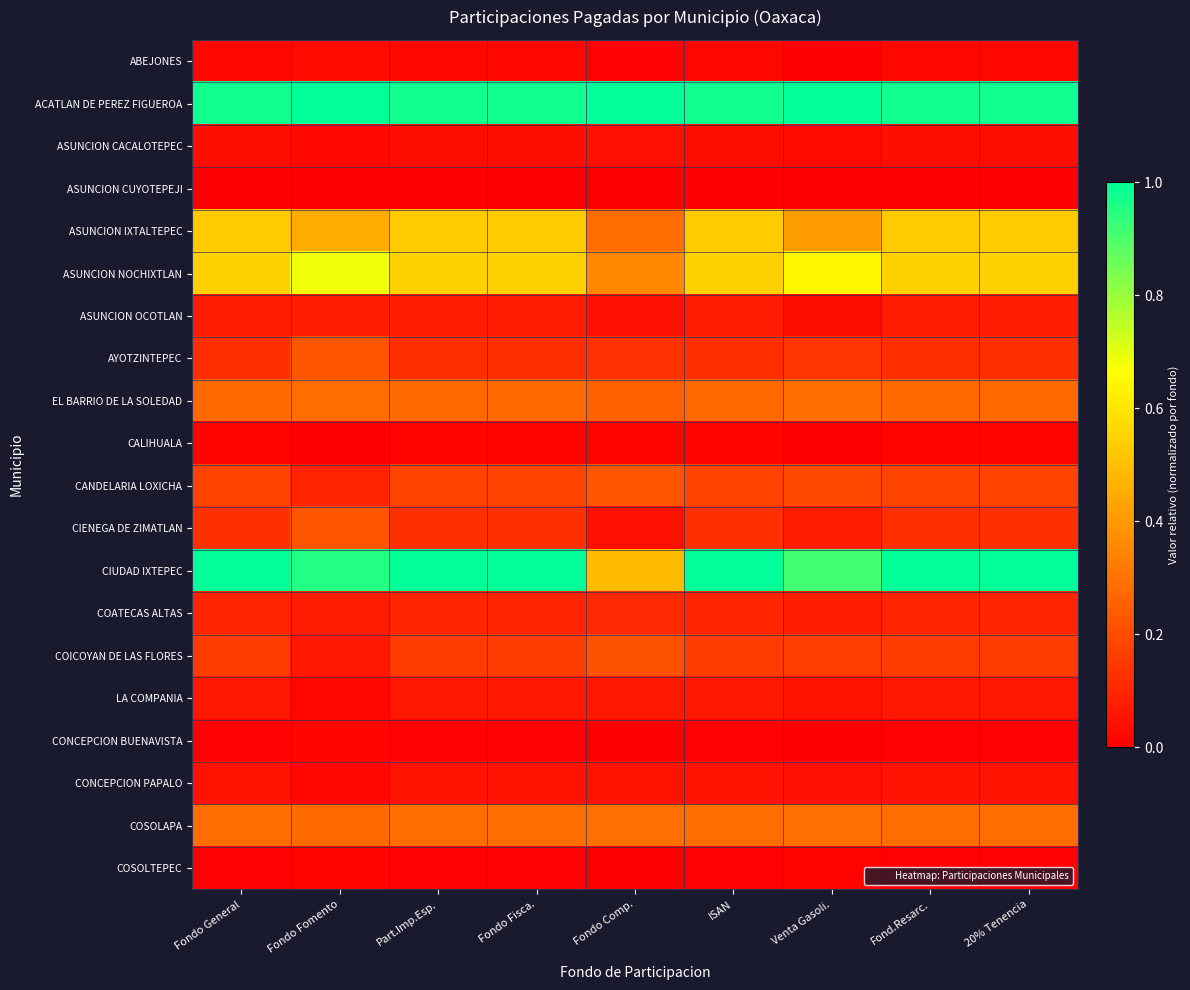

What is the total value across all series at Part.Imp.Esp.?

4.6